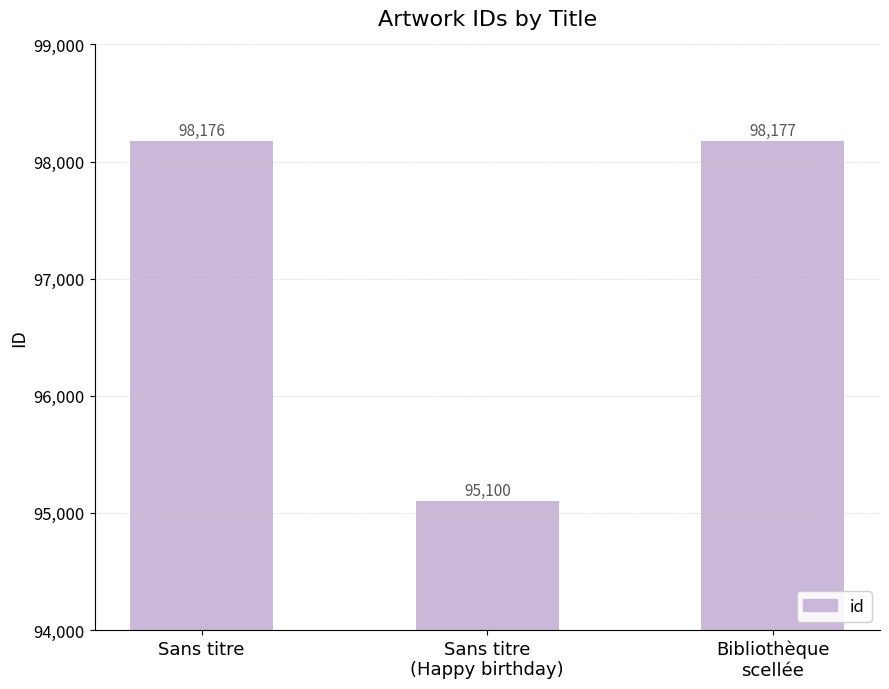

Rank the categories by value from lowest to highest.

Sans titre
(Happy birthday), Sans titre, Bibliothèque
scellée